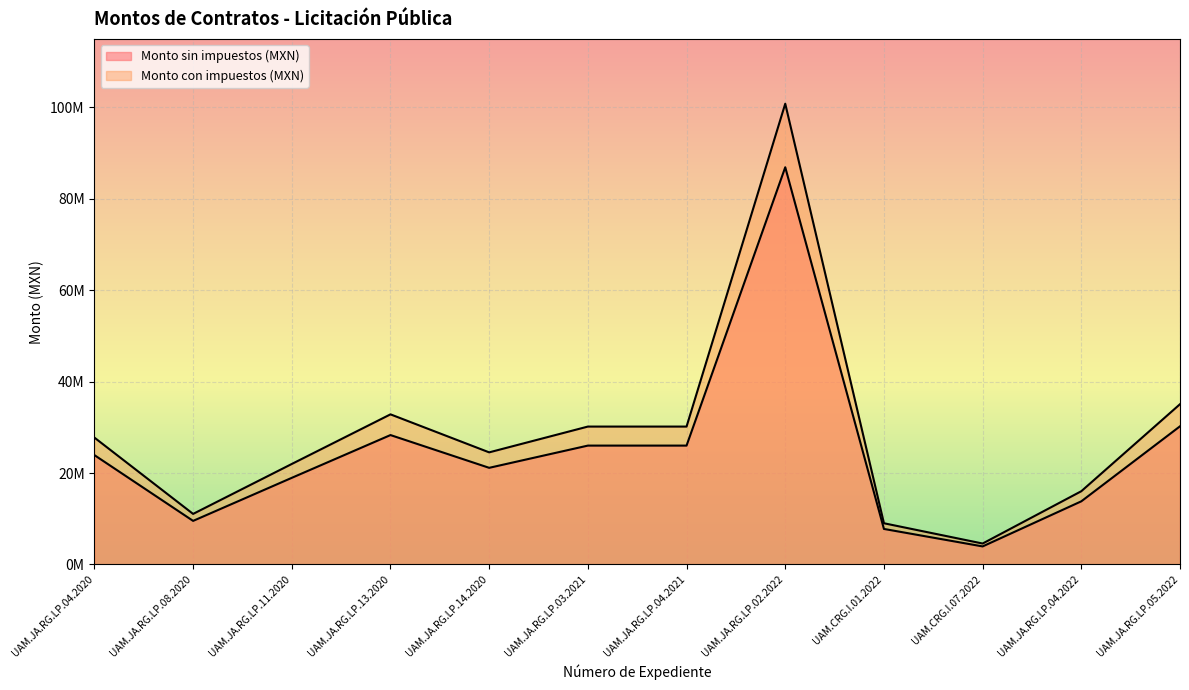

Reading right to left, transcribe all the data shown in this chart.

Monto sin impuestos (MXN): 30235846.7	13822030.0	3953833.8	7778448.5	86910340.5	26013157.7	26013157.7	21150226.4	28318632.8	18960408.7	9540678.2	23932840.9
Monto con impuestos (MXN): 35073582.2	16033554.8	4586447.2	9023000.3	100815995.0	30175262.9	30175262.9	24534262.7	32849614.1	21994074.1	11067186.7	27762095.5